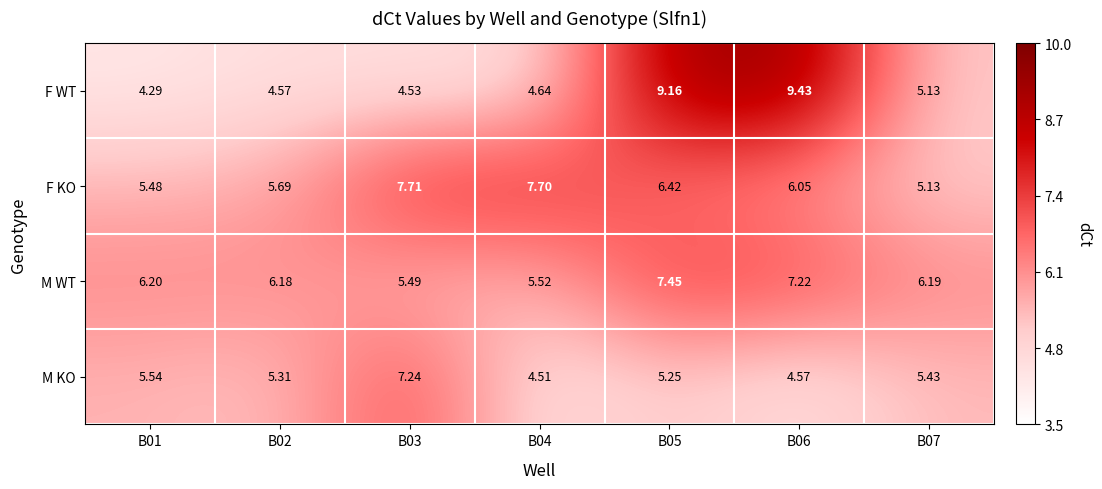

Which series changed the most between B03 and B06?

F WT